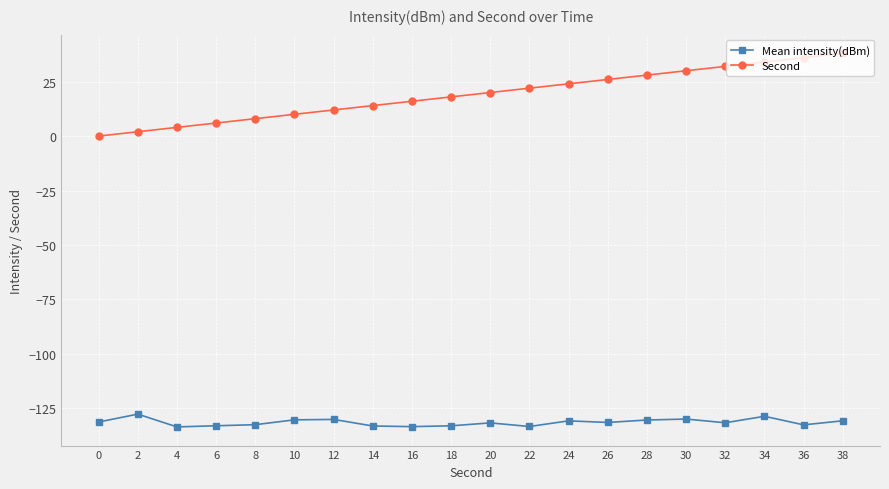

Rank the series at 38 from highest to lowest value.

Second, Mean intensity(dBm)